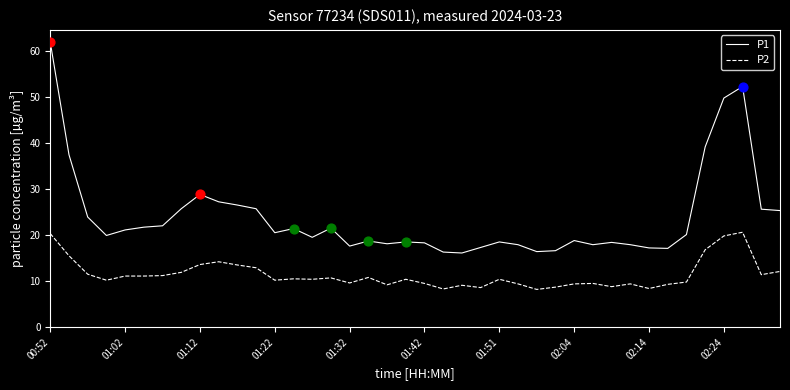

Which series has the widest spread of values?

P1